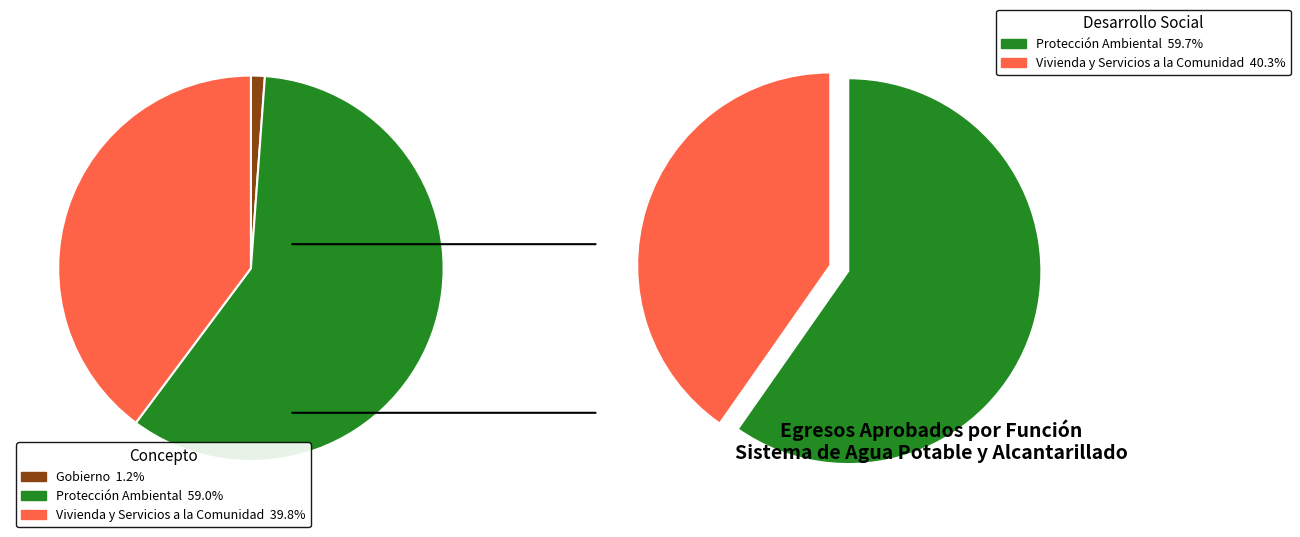

To the nearest percent, what portion does Vivienda y Servicios a la Comunidad represent?

40%